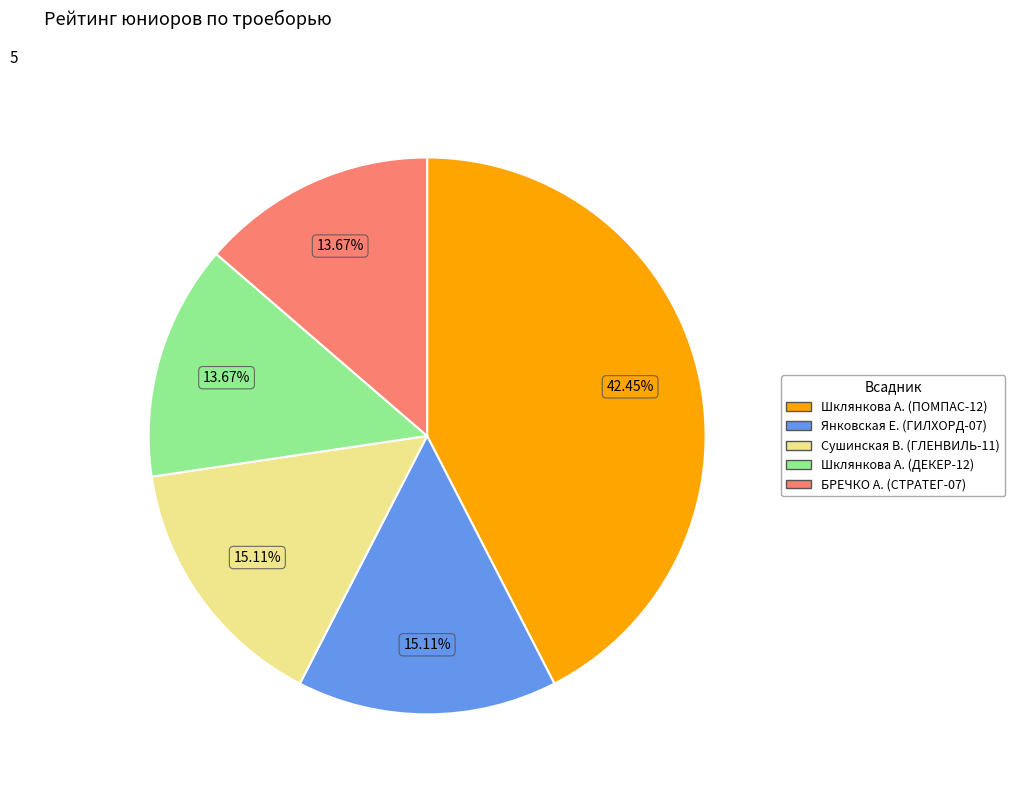

What is the ratio of the value at Шклянкова А. (ПОМПАС-12) to the value at Шклянкова А. (ДЕКЕР-12)?

3.1